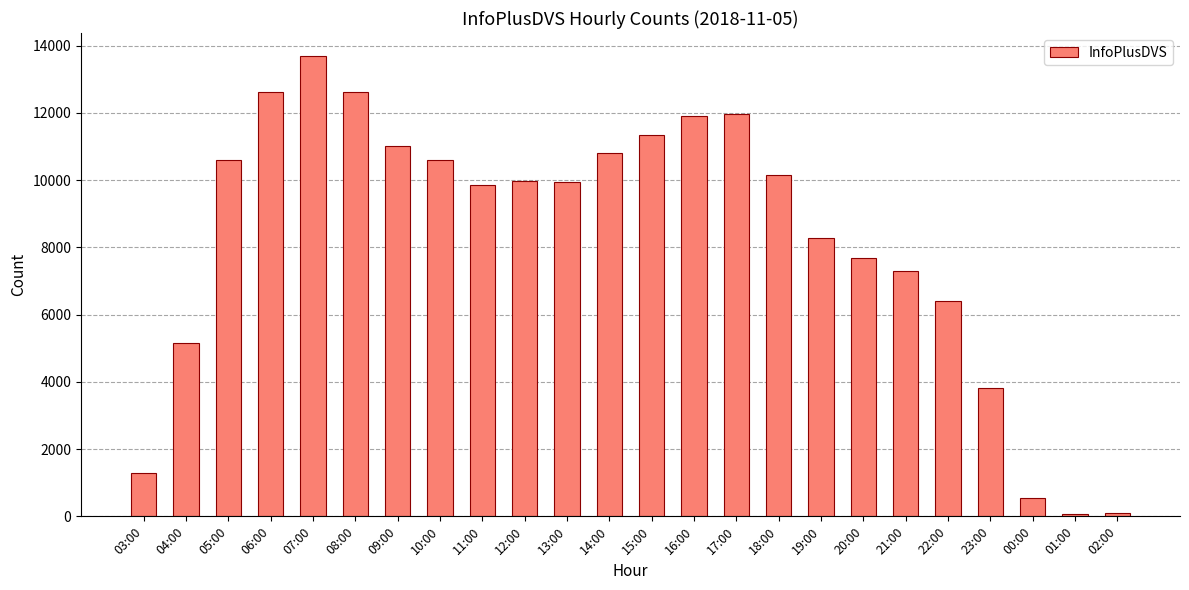

What is the maximum value shown in the chart?

13694